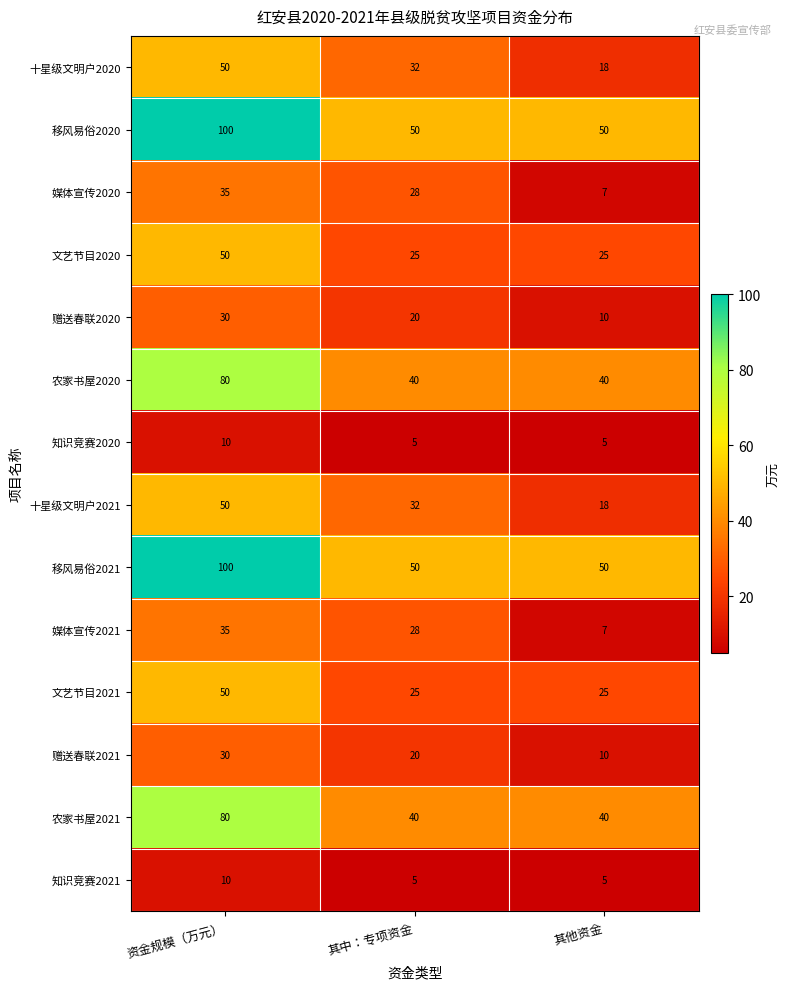

List the labels in order of 媒体宣传2021 value, largest first.

资金规模（万元）, 其中：专项资金, 其他资金